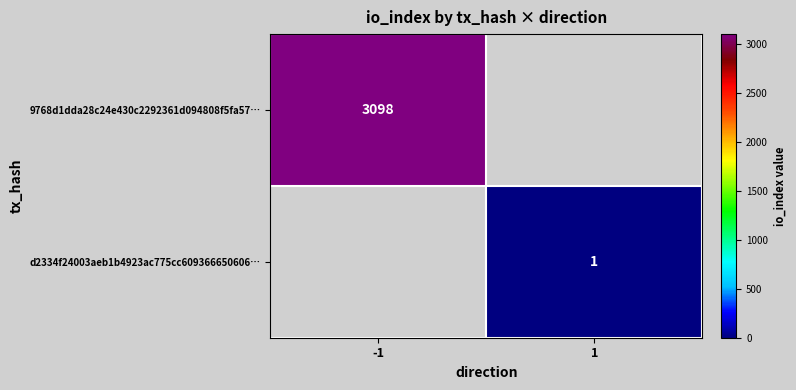

True or false: d2334f24003aeb1b4923ac775cc609366650606… has a value of 1 at 1.

True